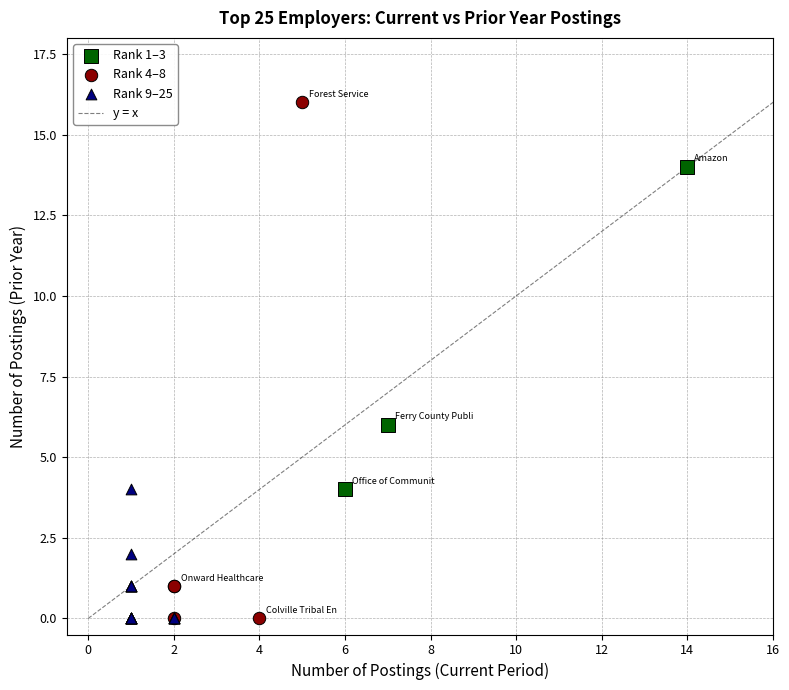

Which series reaches the maximum Y coordinate?

Rank 4–8